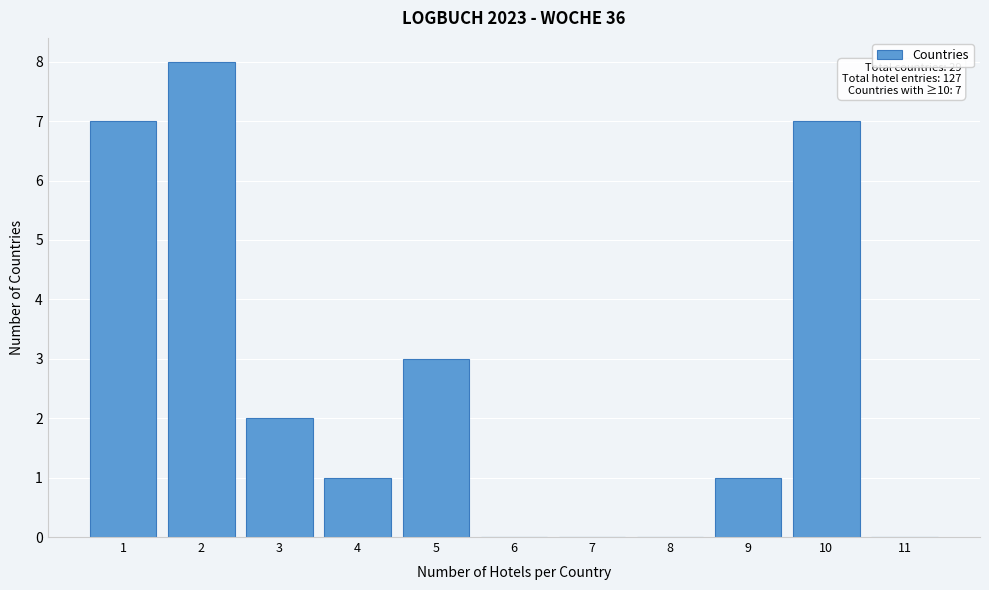

Which range on the x-axis has the tallest bar?

1.5 to 2.5